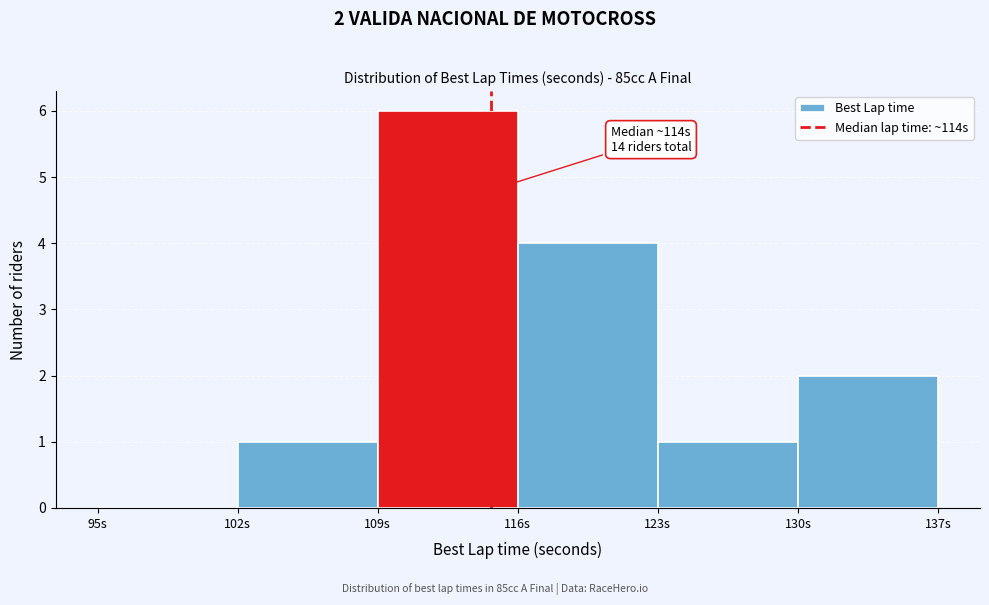

Over which range of the x-axis is the bar tallest?

109 to 116